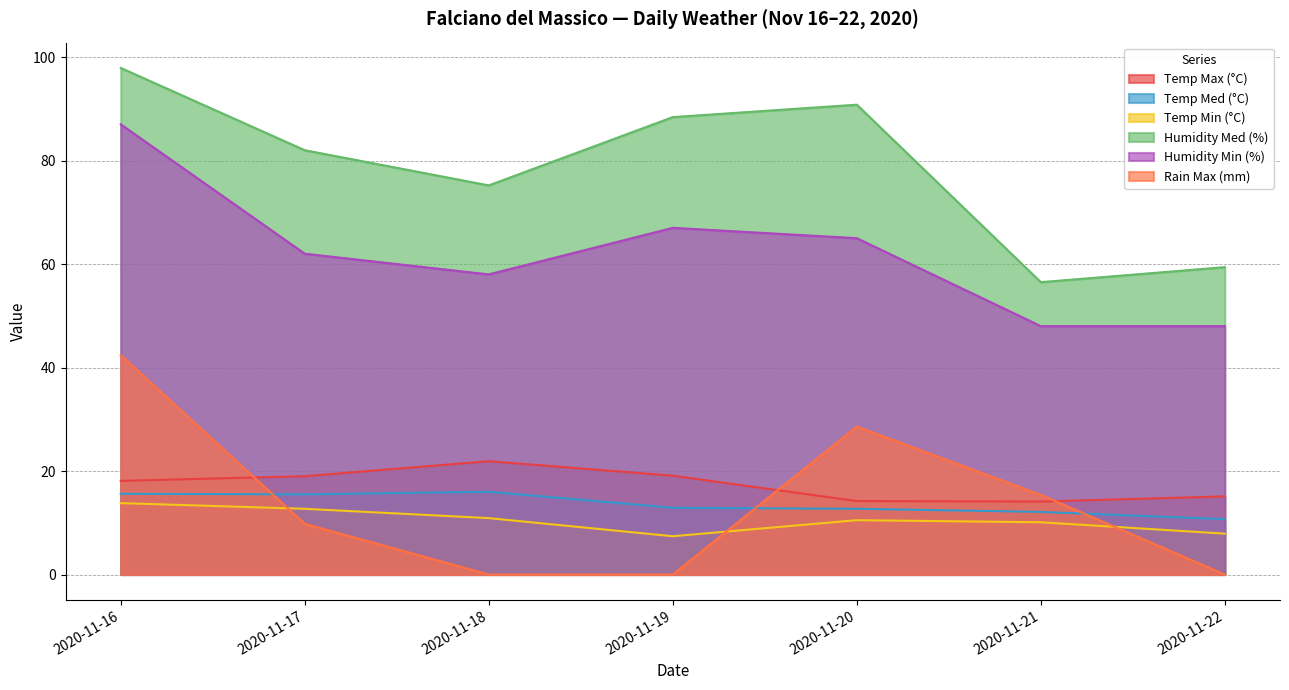

True or false: Humidity Min (%) and Rain Max (mm) intersect in this chart.

False